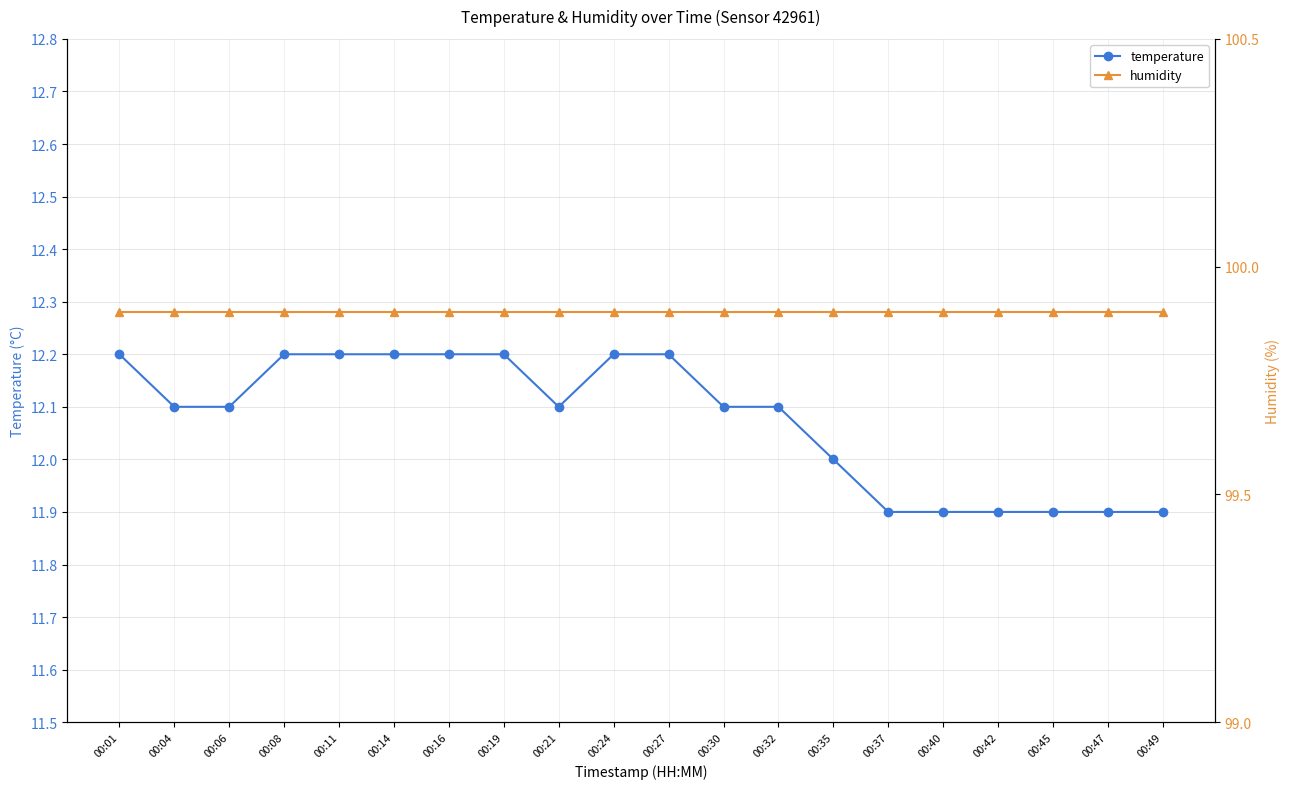

Where is humidity nearest to the value 99?

00:01